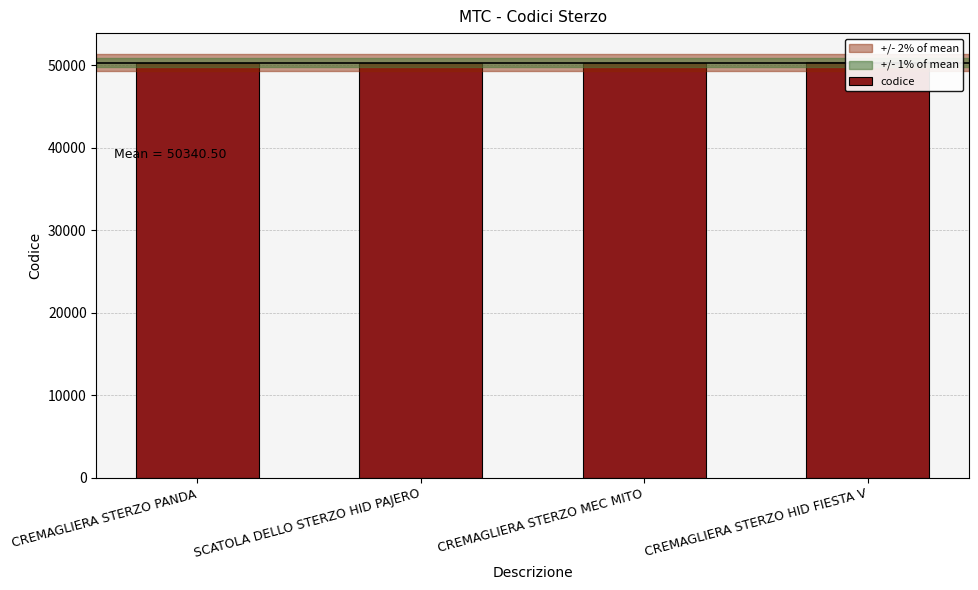

What is the label of the 3rd bar from the right?

SCATOLA DELLO STERZO HID PAJERO